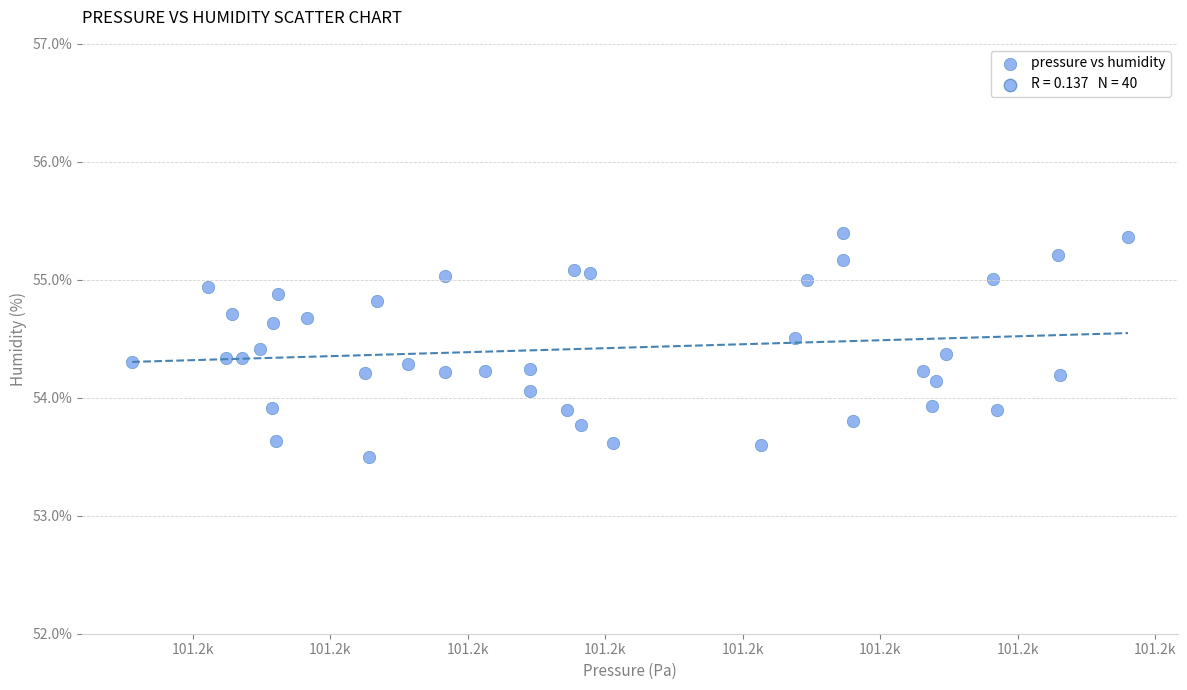

What is the range of X values (max minus min)?

57.9